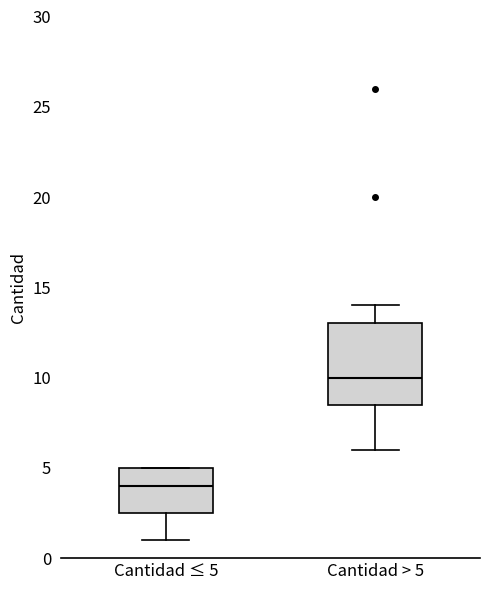

Where is the lower edge of the box for Cantidad ≤ 5 on the y-axis? The values are not printed on the chart, so give them approximately, as read against the axis.

2.5